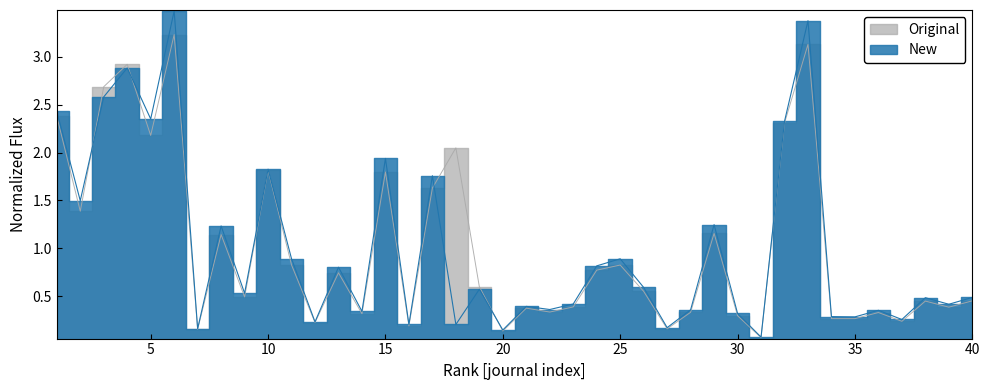

Is the value of Citable Docs. (3years) at 35 greater than the value of Total Docs. (3years) at 15?

No